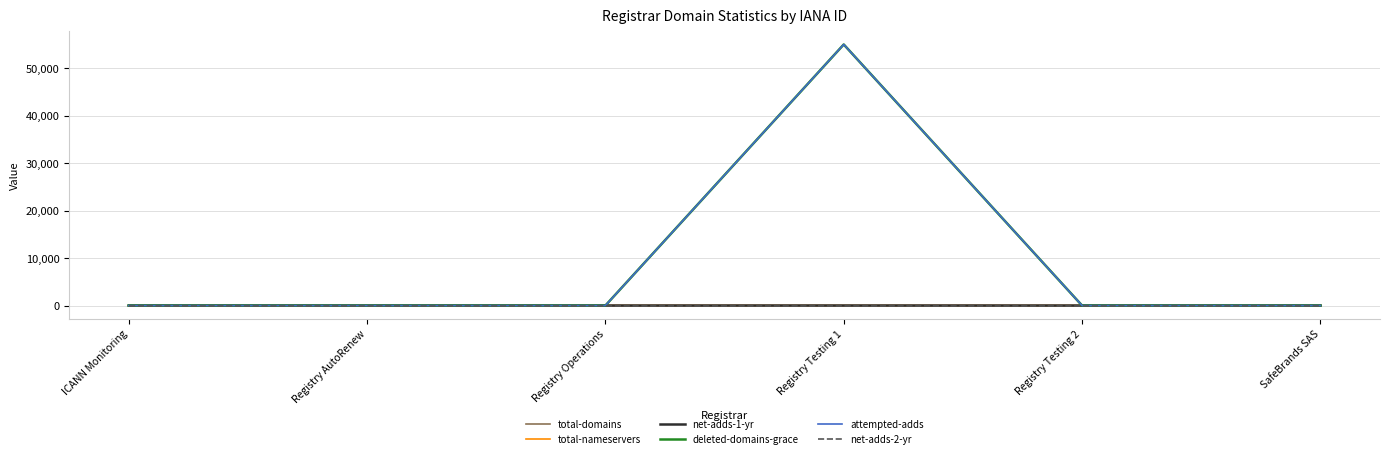

Does the chart display data point markers on the line(s)?

No